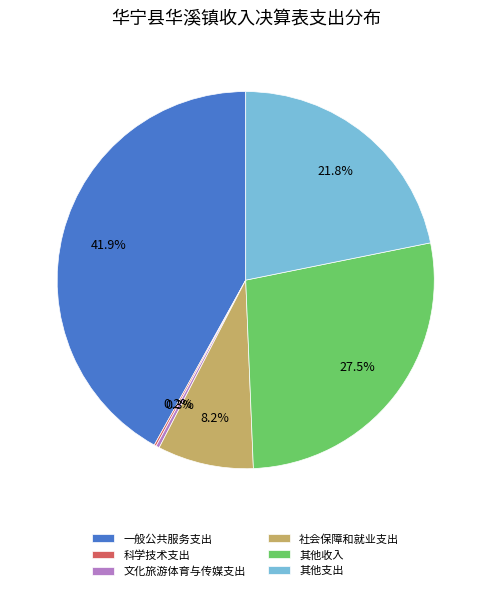

Approximately how many times larger is the value at 其他支出 compared to 社会保障和就业支出?

2.7